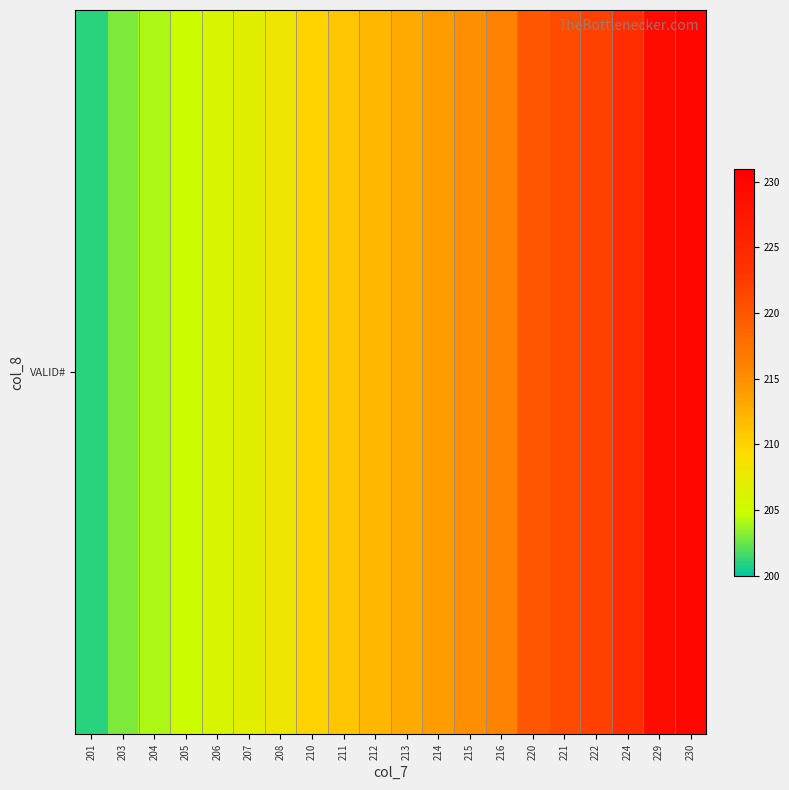

How many categories are shown in the chart?

20